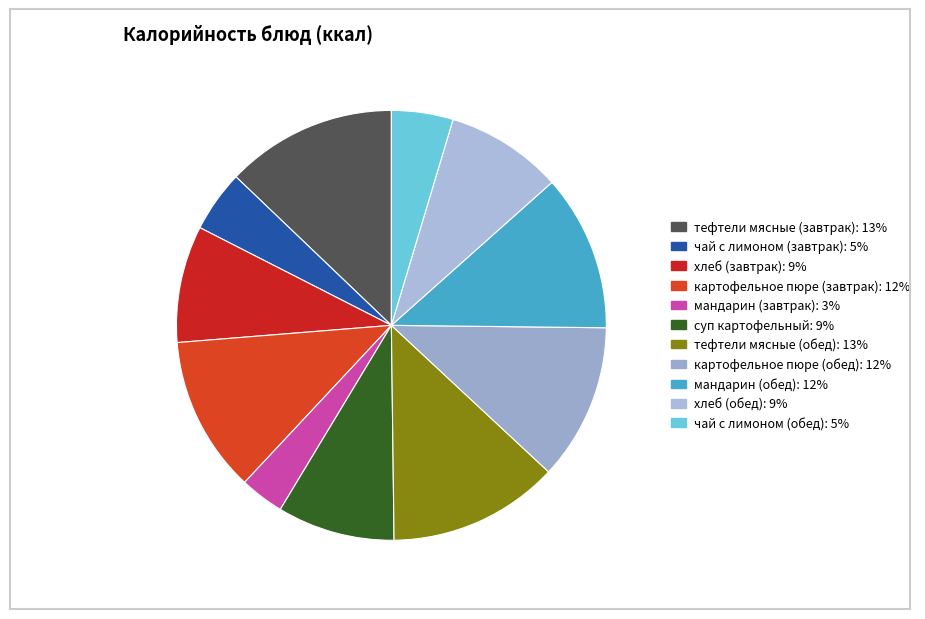

Is there any slice that represents more than half of the pie?

No